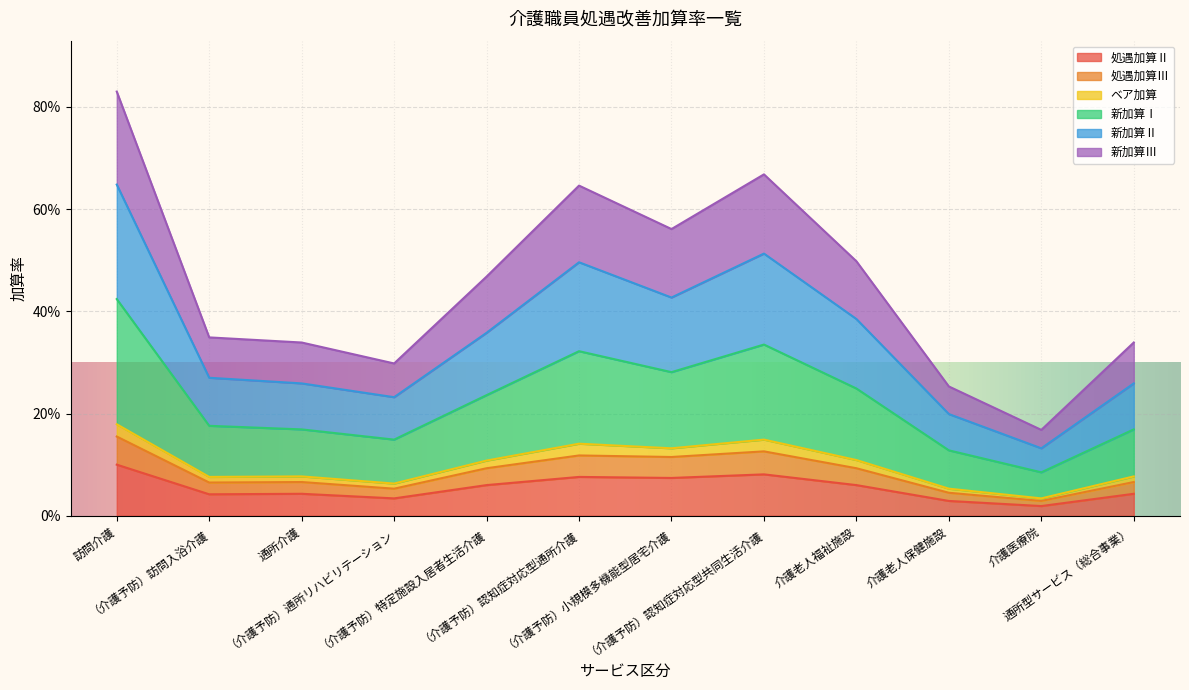

Reading right to left, list all the values displayed in this chart.

処遇加算Ⅱ: 通所型サービス（総合事業）=0.0	介護医療院=0.0	介護老人保健施設=0.0	介護老人福祉施設=0.1	（介護予防）認知症対応型共同生活介護=0.1	（介護予防）小規模多機能型居宅介護=0.1	（介護予防）認知症対応型通所介護=0.1	（介護予防）特定施設入居者生活介護=0.1	（介護予防）通所リハビリテーション=0.0	通所介護=0.0	（介護予防）訪問入浴介護=0.0	訪問介護=0.1
処遇加算Ⅲ: 通所型サービス（総合事業）=0.1	介護医療院=0.0	介護老人保健施設=0.0	介護老人福祉施設=0.1	（介護予防）認知症対応型共同生活介護=0.1	（介護予防）小規模多機能型居宅介護=0.1	（介護予防）認知症対応型通所介護=0.1	（介護予防）特定施設入居者生活介護=0.1	（介護予防）通所リハビリテーション=0.1	通所介護=0.1	（介護予防）訪問入浴介護=0.1	訪問介護=0.2
ベア加算: 通所型サービス（総合事業）=0.3	介護医療院=0.2	介護老人保健施設=0.3	介護老人福祉施設=0.5	（介護予防）認知症対応型共同生活介護=0.7	（介護予防）小規模多機能型居宅介護=0.6	（介護予防）認知症対応型通所介護=0.6	（介護予防）特定施設入居者生活介護=0.5	（介護予防）通所リハビリテーション=0.3	通所介護=0.3	（介護予防）訪問入浴介護=0.3	訪問介護=0.8
新加算Ⅰ: 通所型サービス（総合事業）=0.3	介護医療院=0.1	介護老人保健施設=0.2	介護老人福祉施設=0.4	（介護予防）認知症対応型共同生活介護=0.5	（介護予防）小規模多機能型居宅介護=0.4	（介護予防）認知症対応型通所介護=0.5	（介護予防）特定施設入居者生活介護=0.4	（介護予防）通所リハビリテーション=0.2	通所介護=0.3	（介護予防）訪問入浴介護=0.3	訪問介護=0.6
新加算Ⅱ: 通所型サービス（総合事業）=0.2	介護医療院=0.1	介護老人保健施設=0.1	介護老人福祉施設=0.2	（介護予防）認知症対応型共同生活介護=0.3	（介護予防）小規模多機能型居宅介護=0.3	（介護予防）認知症対応型通所介護=0.3	（介護予防）特定施設入居者生活介護=0.2	（介護予防）通所リハビリテーション=0.1	通所介護=0.2	（介護予防）訪問入浴介護=0.2	訪問介護=0.4
新加算Ⅲ: 通所型サービス（総合事業）=0.1	介護医療院=0.0	介護老人保健施設=0.1	介護老人福祉施設=0.1	（介護予防）認知症対応型共同生活介護=0.1	（介護予防）小規模多機能型居宅介護=0.1	（介護予防）認知症対応型通所介護=0.1	（介護予防）特定施設入居者生活介護=0.1	（介護予防）通所リハビリテーション=0.1	通所介護=0.1	（介護予防）訪問入浴介護=0.1	訪問介護=0.2